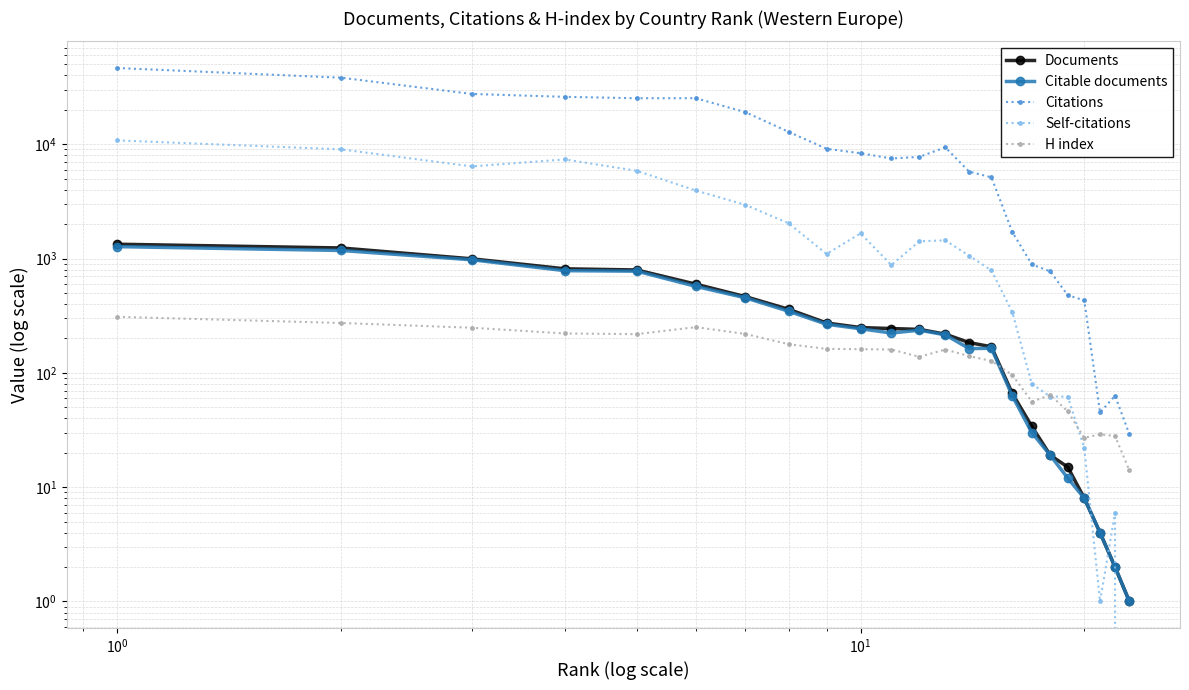

Is this an area chart (filled region under the line)?

No